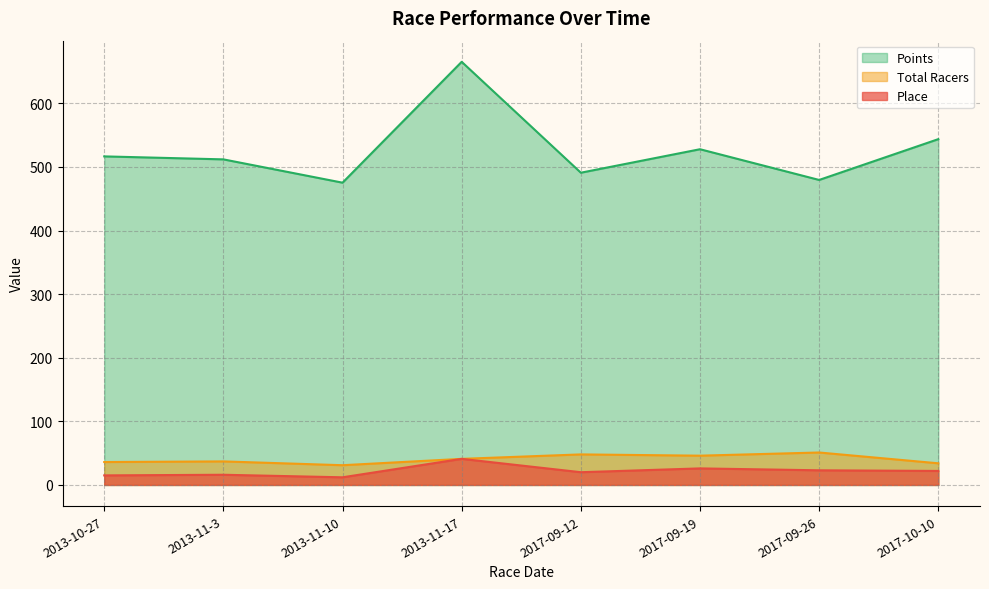

True or false: Total Racers has a value of 51.0 at 2017-09-26.

True